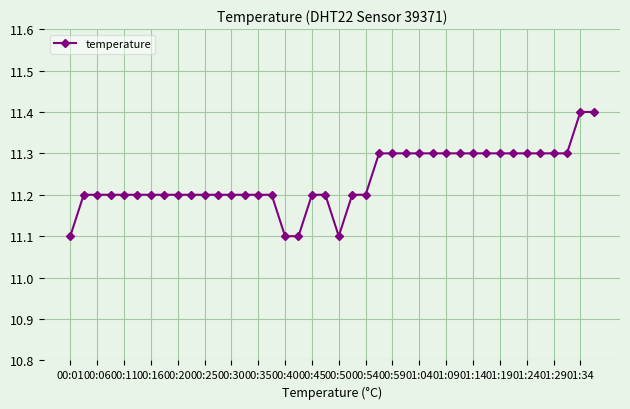

What is the maximum value shown in the chart?

11.4